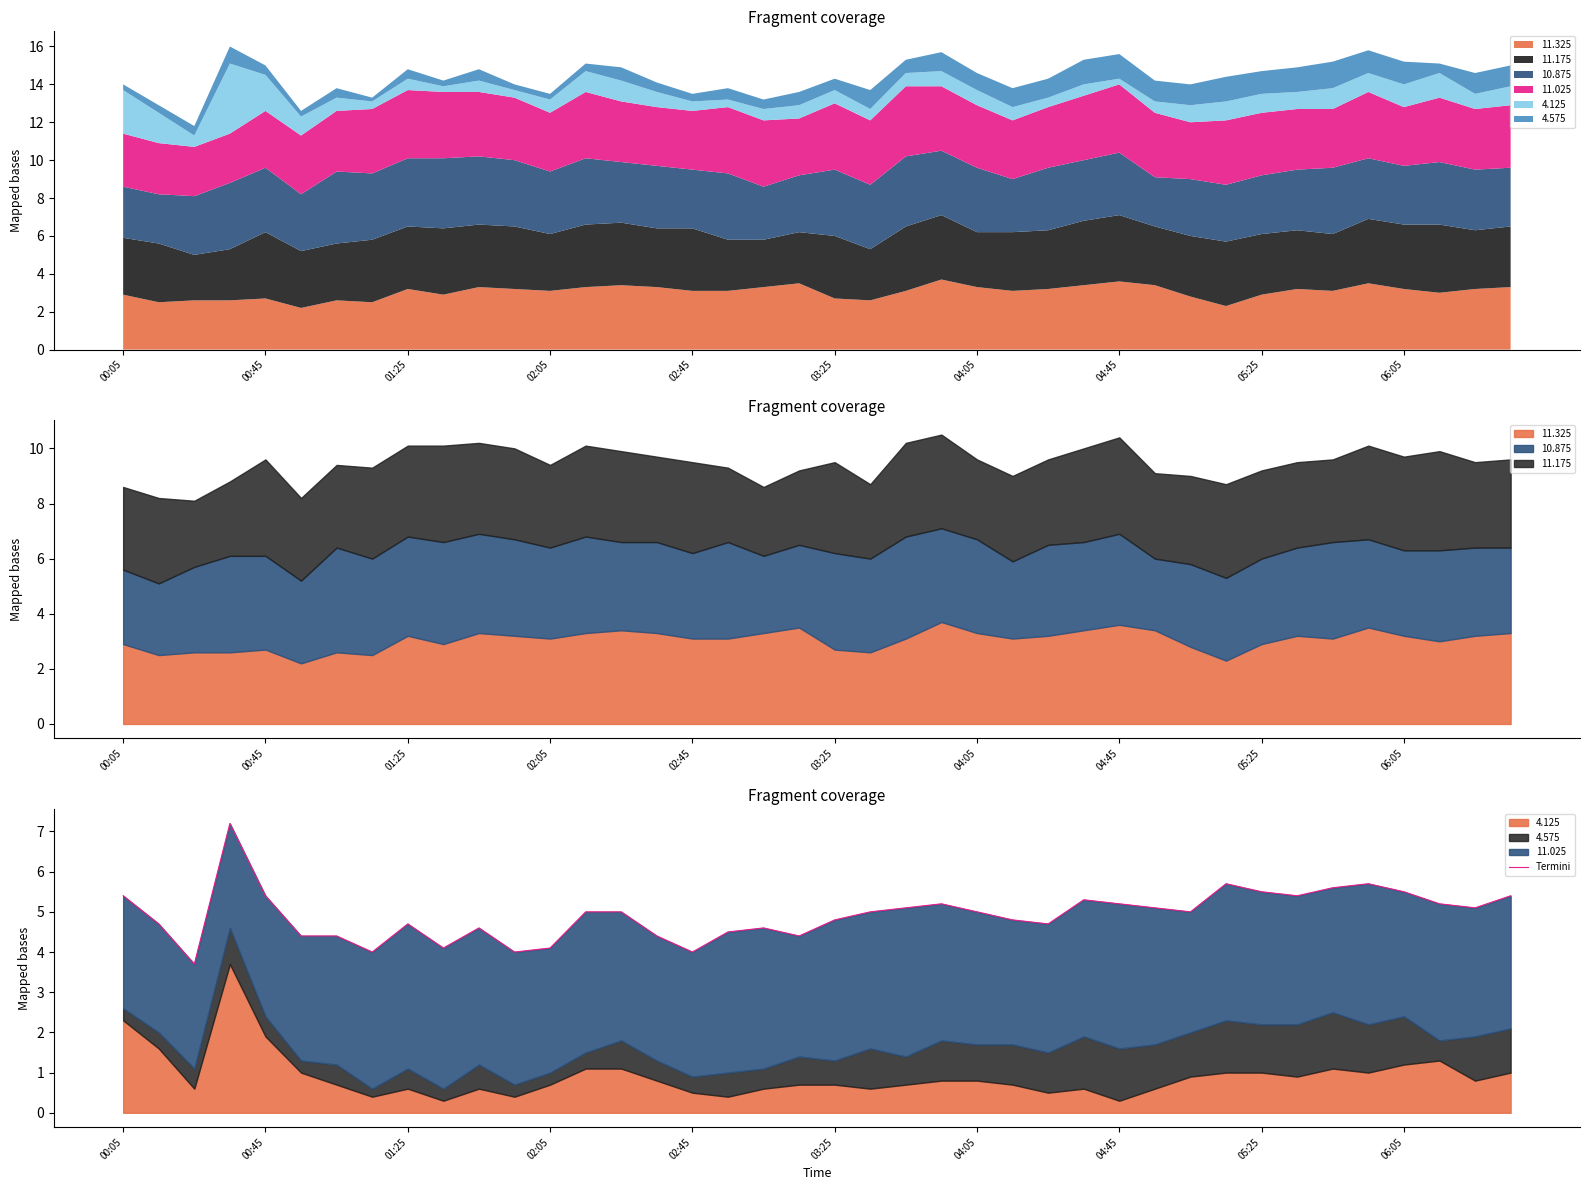

The value at 13 is 5.0. True or false?

True